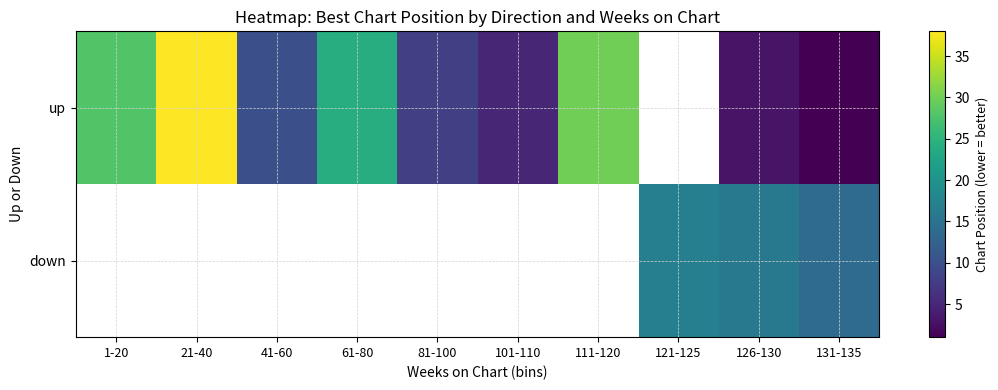

Which category has the lowest value across all series?

131-135